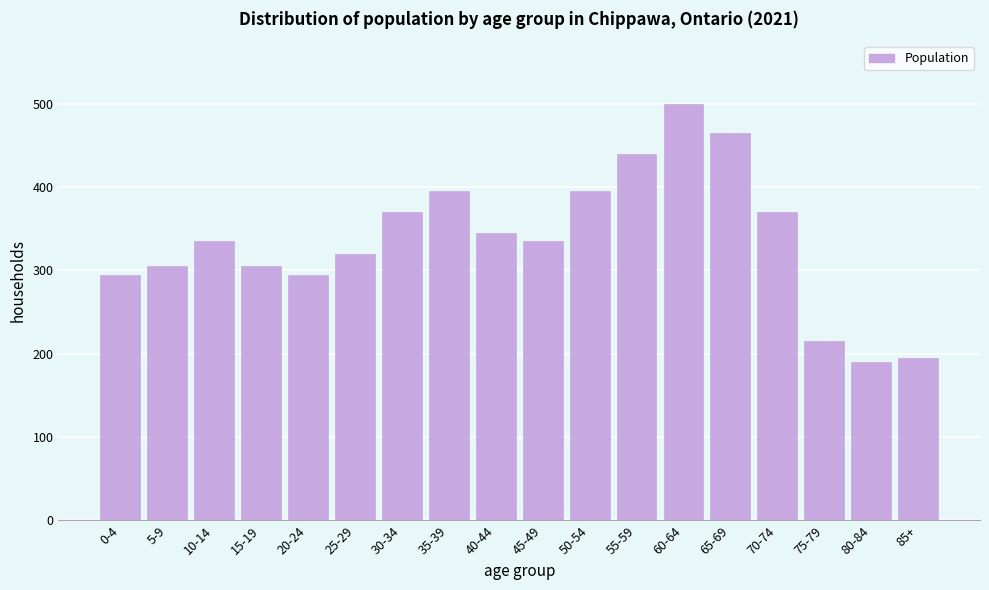

Reading left to right, list all the values displayed in this chart.

0-4=295	5-9=305	10-14=335	15-19=305	20-24=295	25-29=320	30-34=370	35-39=395	40-44=345	45-49=335	50-54=395	55-59=440	60-64=500	65-69=465	70-74=370	75-79=215	80-84=190	85+=195